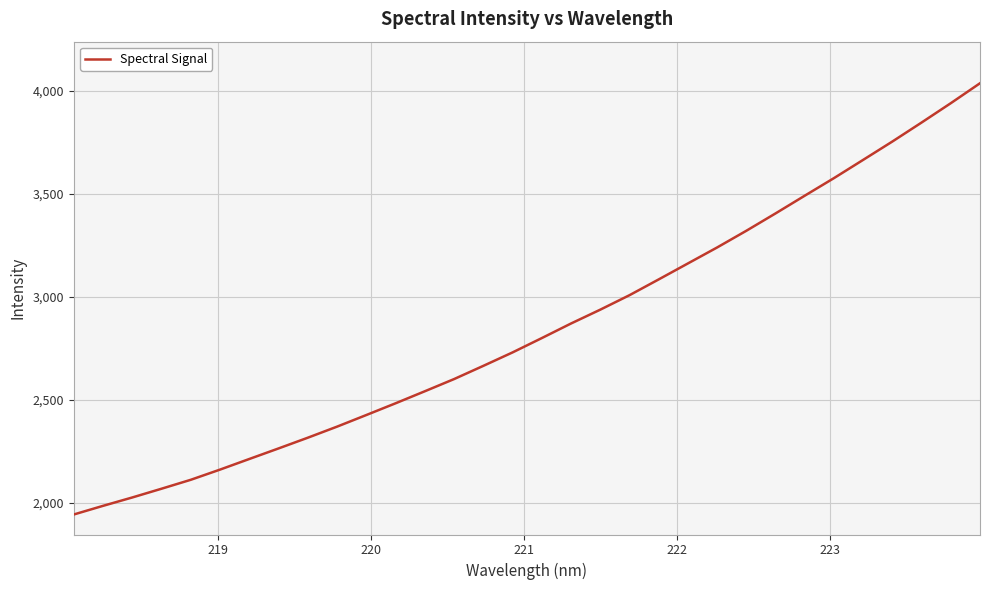

What is the smallest value displayed?

1943.5